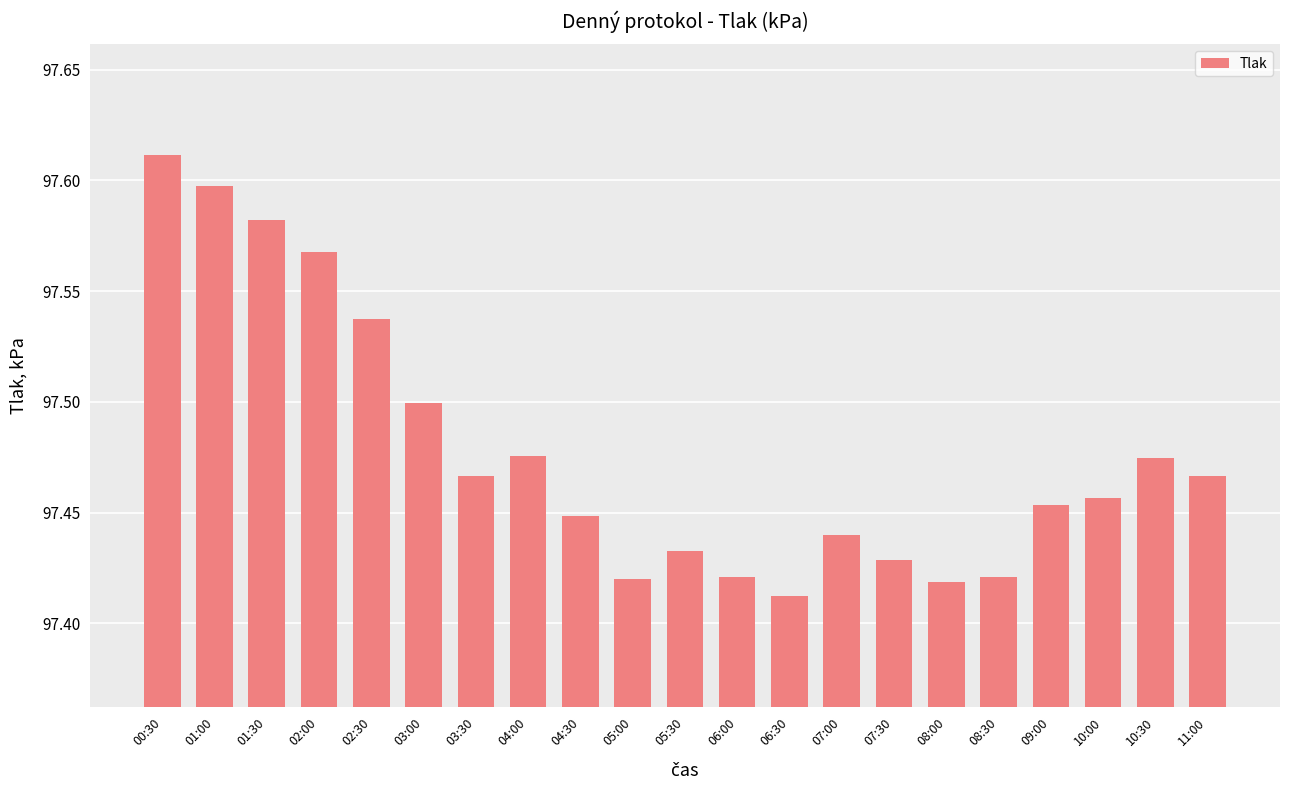

At which label is the value closest to 97?

06:30